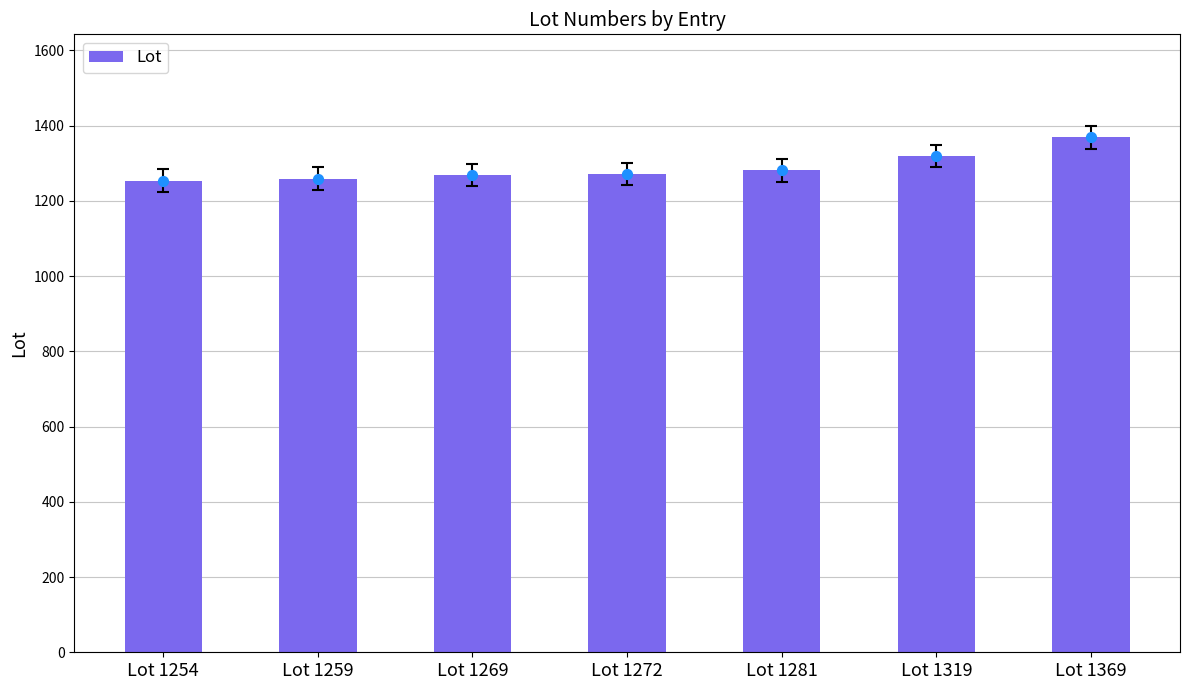

Approximately how many times larger is the value at Lot 1369 compared to Lot 1272?

1.1